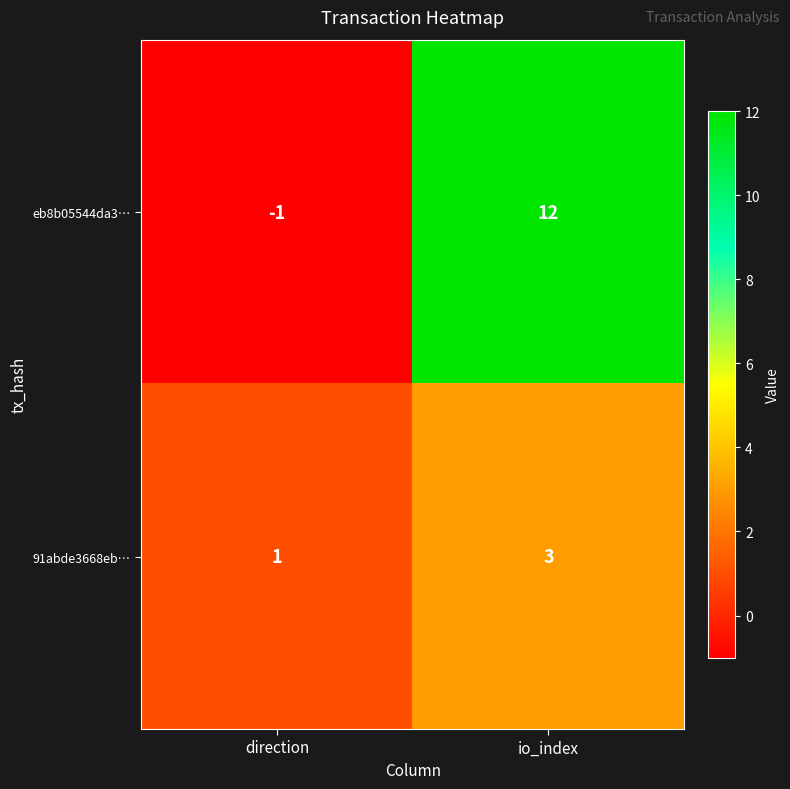

Is the value of 91abde3668eb… at io_index greater than the value of eb8b05544da3… at direction?

Yes